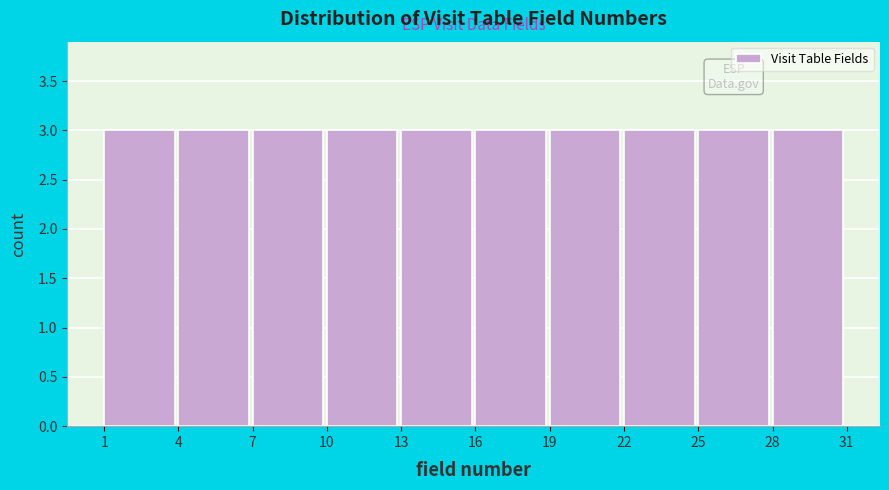

How tall is the bar that spans 25 to 28 on the x-axis? The values are not printed on the chart, so give them approximately, as read against the axis.

3